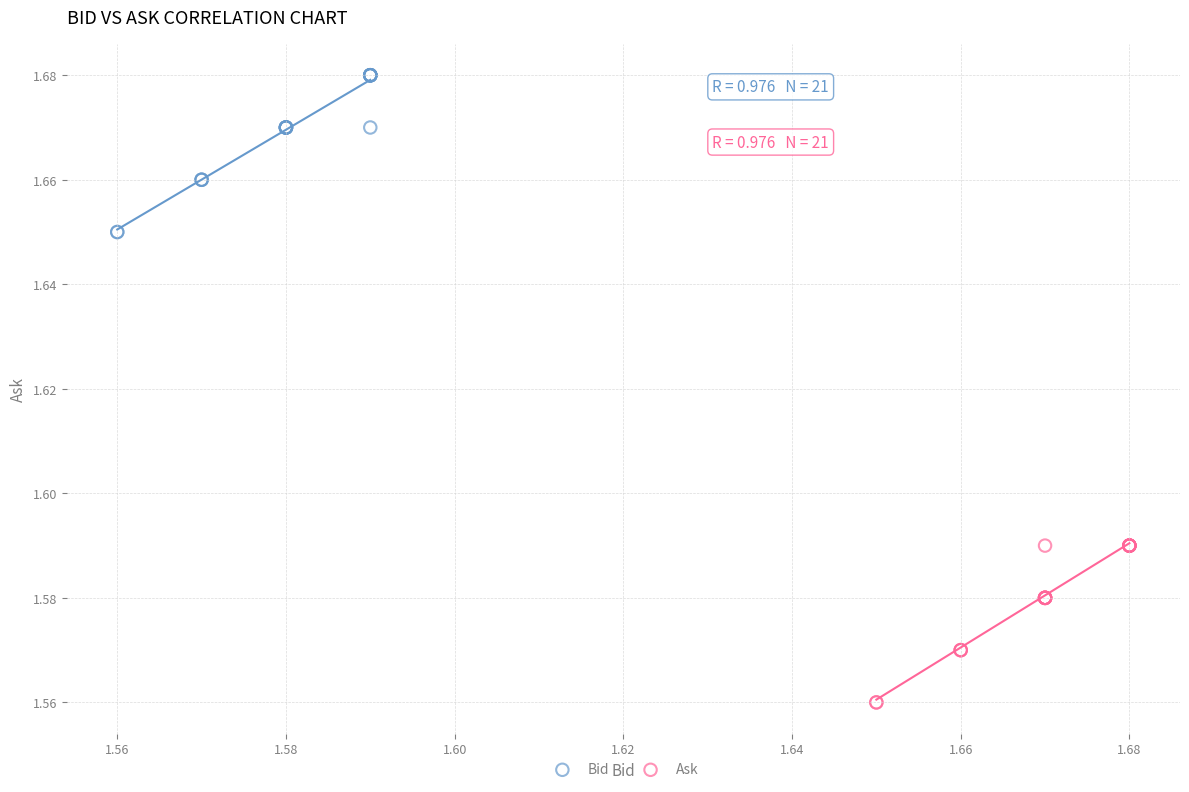

Which series reaches the maximum Y coordinate?

Bid